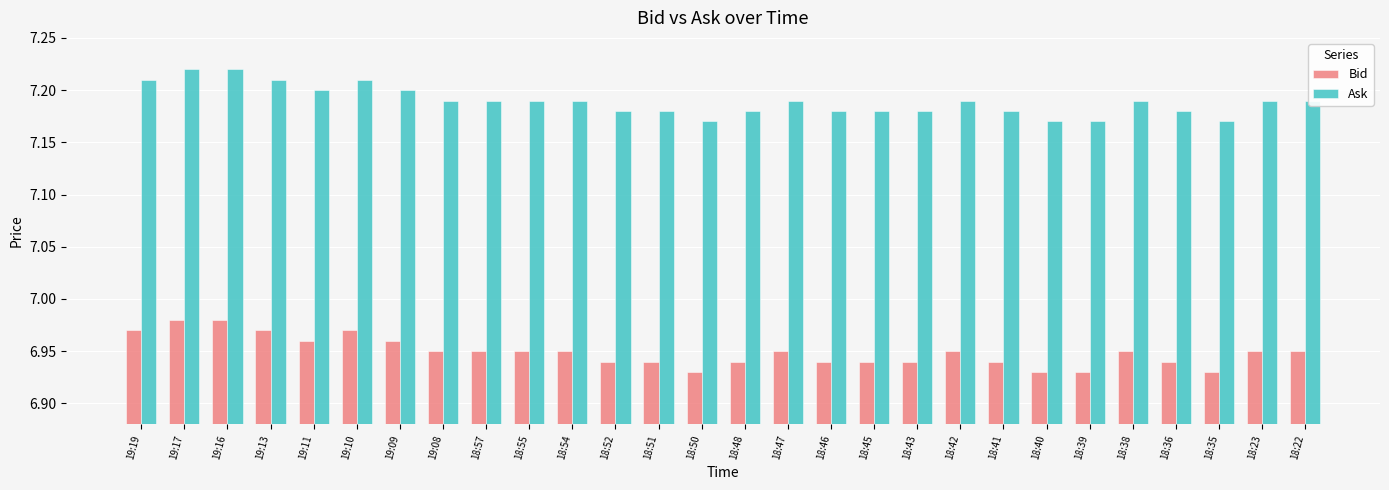

The Ask series shows 10.3 at 18:41. True or false?

False